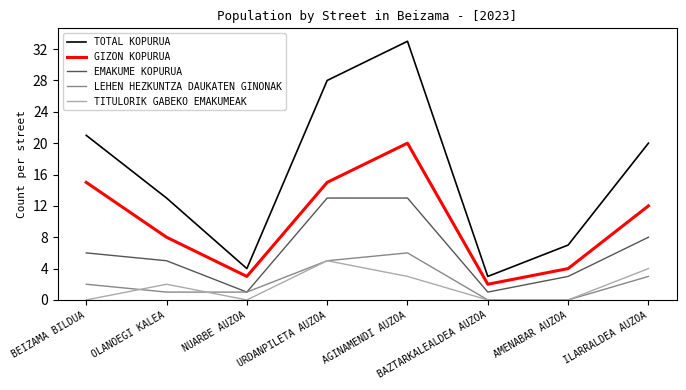

Does the chart display data point markers on the line(s)?

No